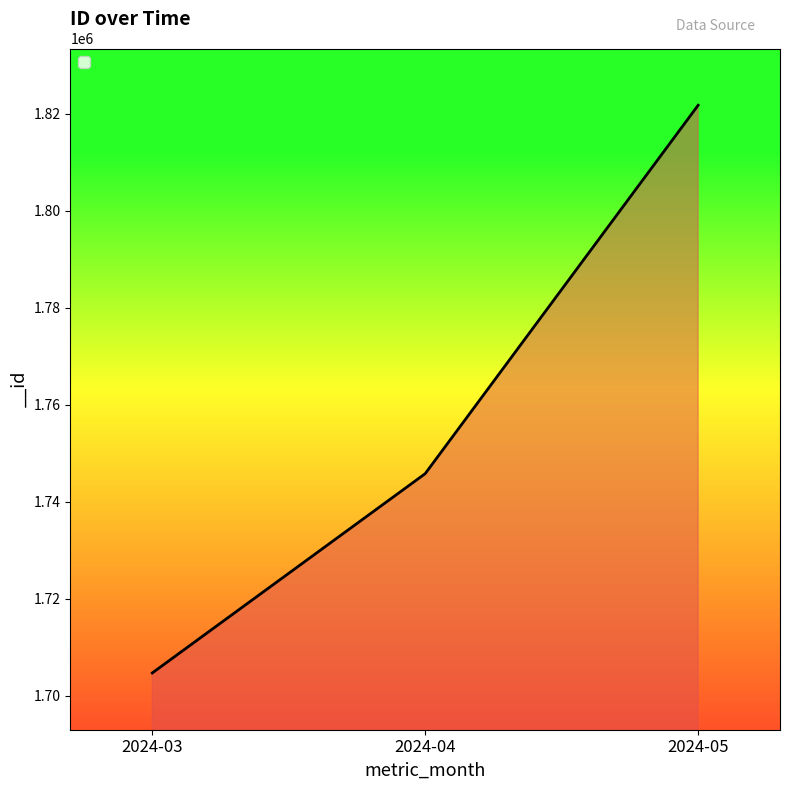

The value at 2024-04 is 428086. True or false?

False